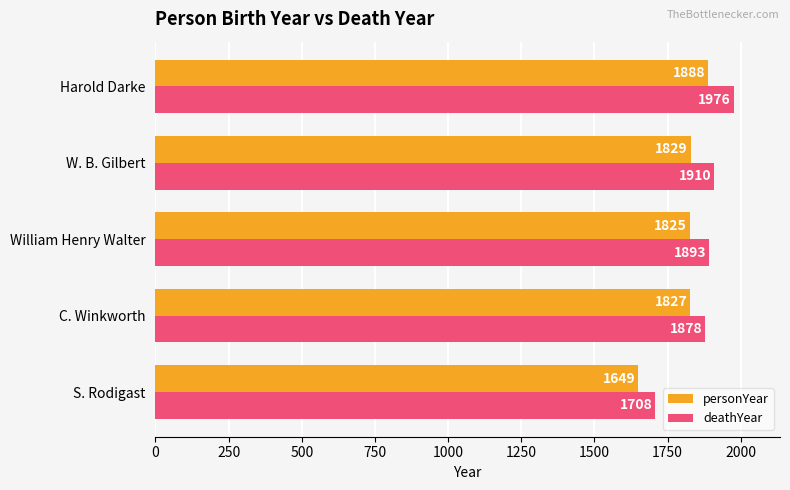

List the series in order of their overall mean, highest first.

deathYear, personYear